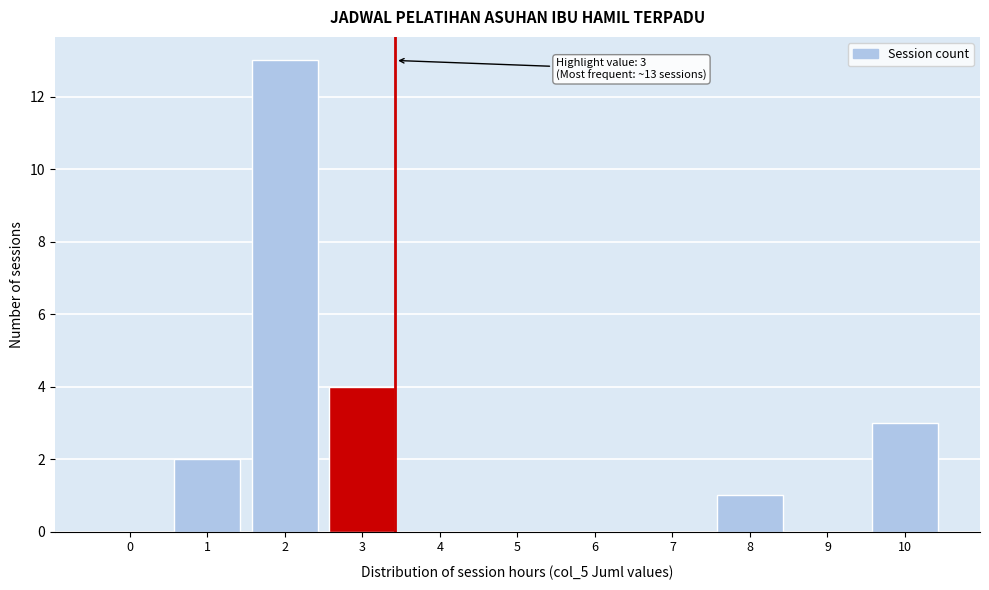

Reading left to right, what are all the values shown in this chart?

0=0	1=2	2=13	3=4	4=0	5=0	6=0	7=0	8=1	9=0	10=3